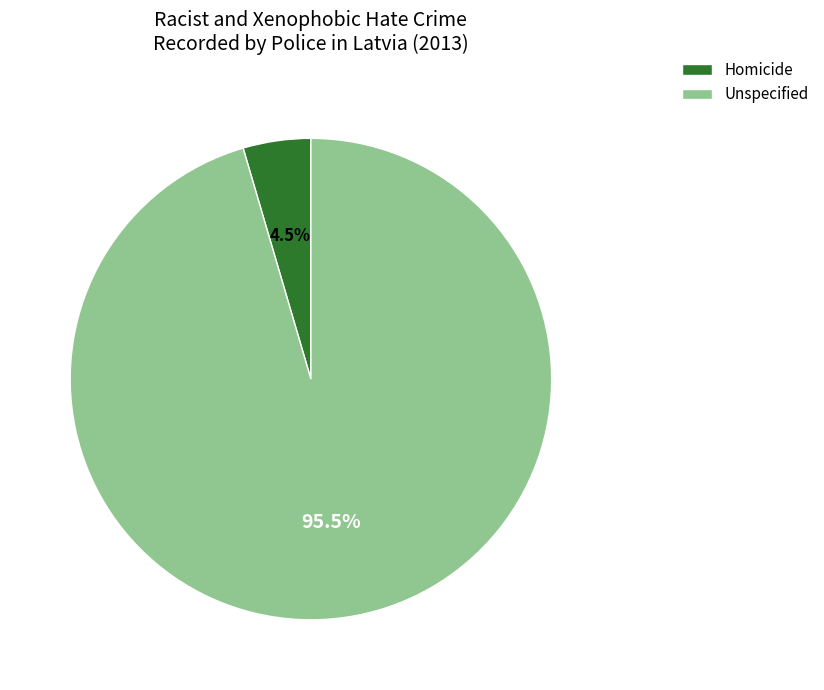

Does Homicide account for over 50% of the chart?

No